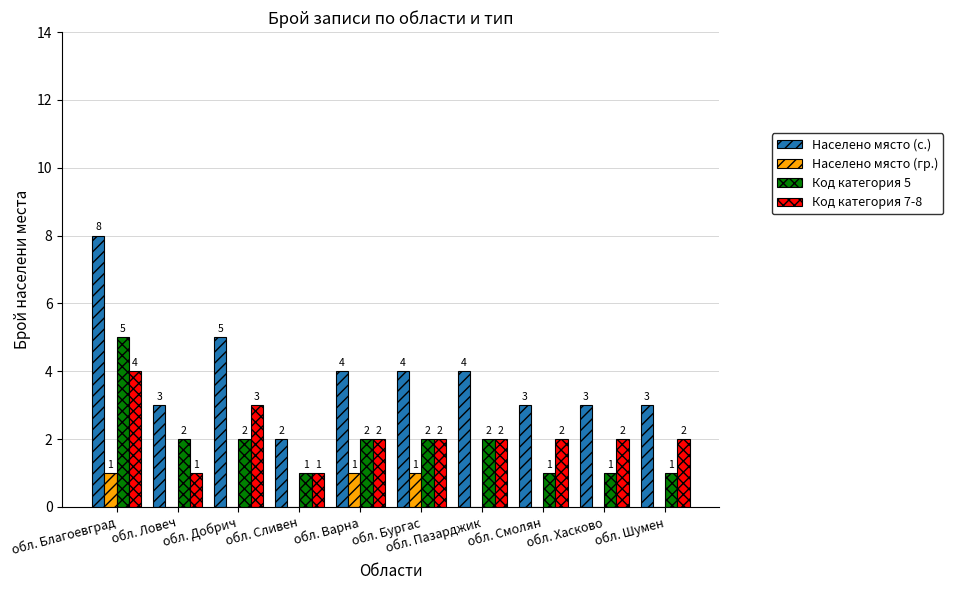

What is the total value across all series at обл. Благоевград?

18